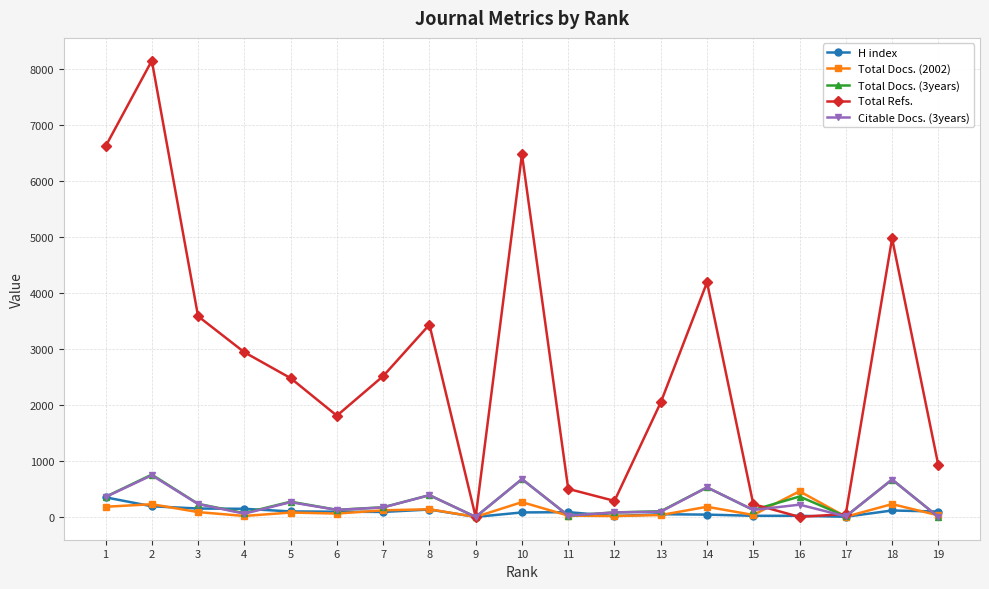

What is the value of the H index point at the 2nd from the left?

190